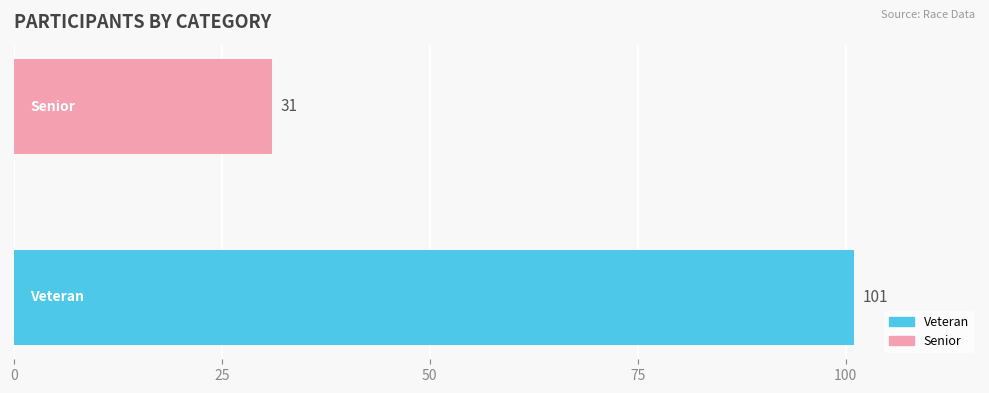

What is the minimum value shown in the chart?

31